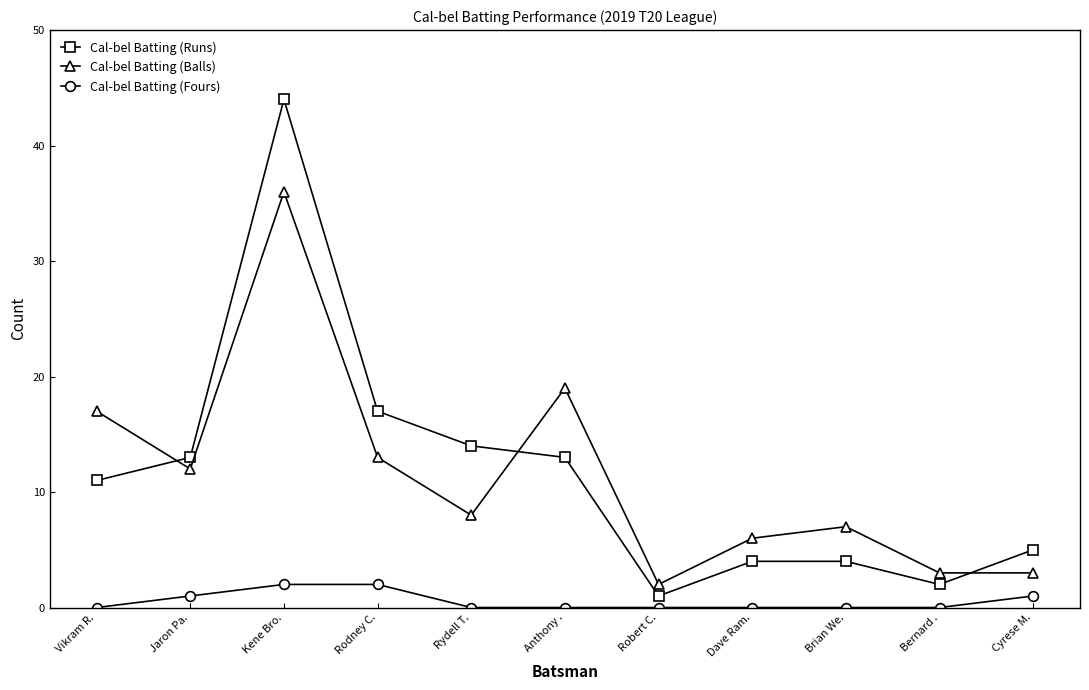

How many data points in Cal-bel Batting (Balls) are less than 8?

5